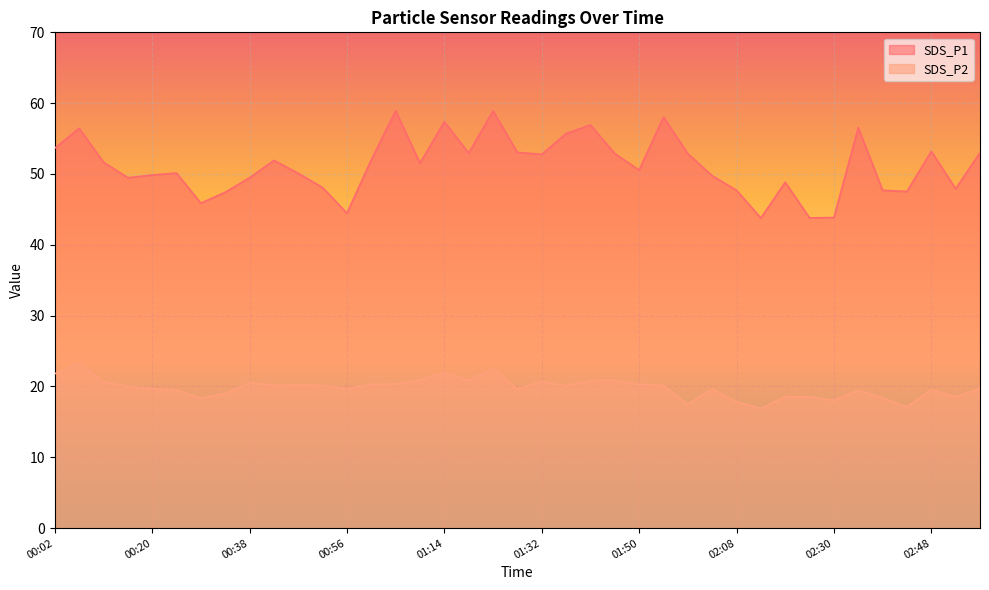

What position from the left is 01:27?

20